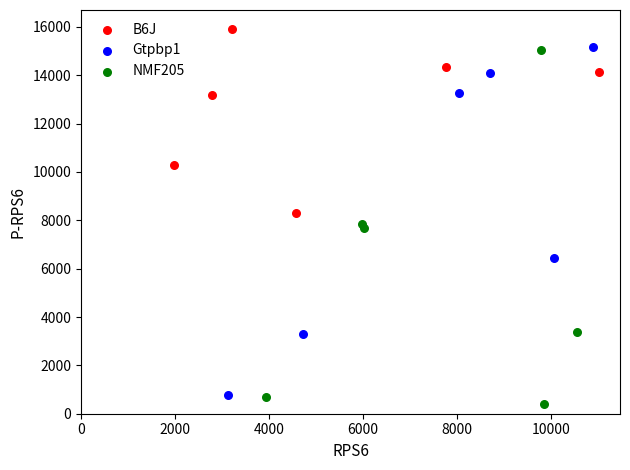

Which series reaches the maximum Y coordinate?

B6J